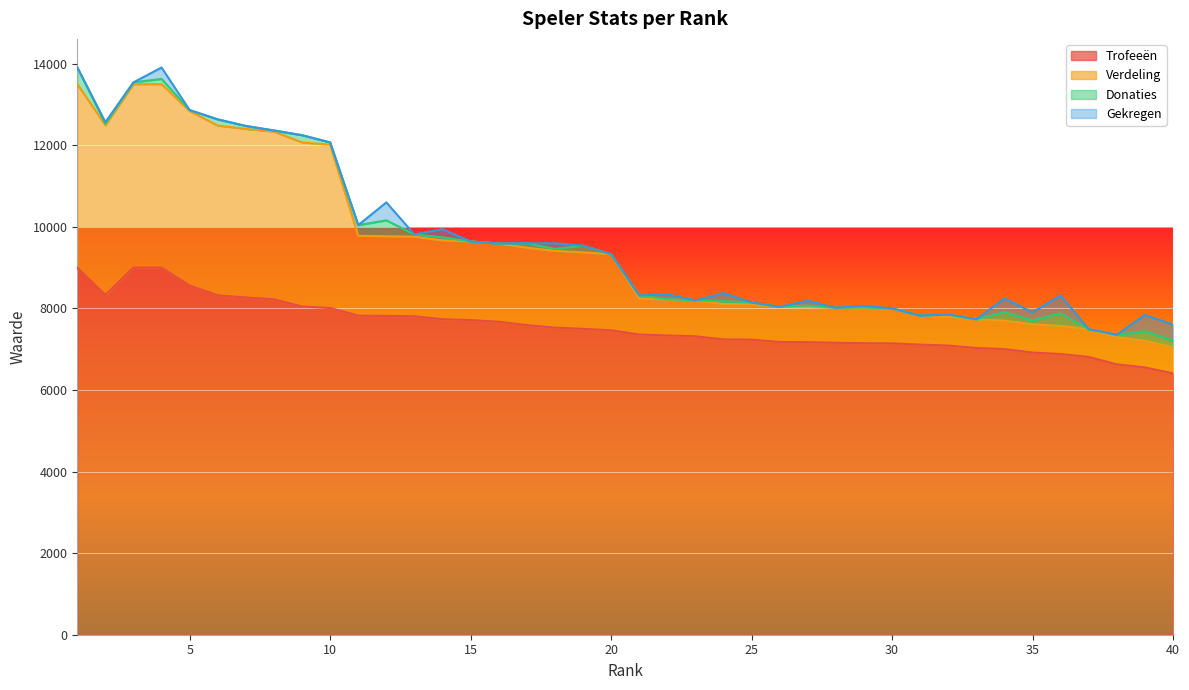

How many lines are shown in the chart?

4